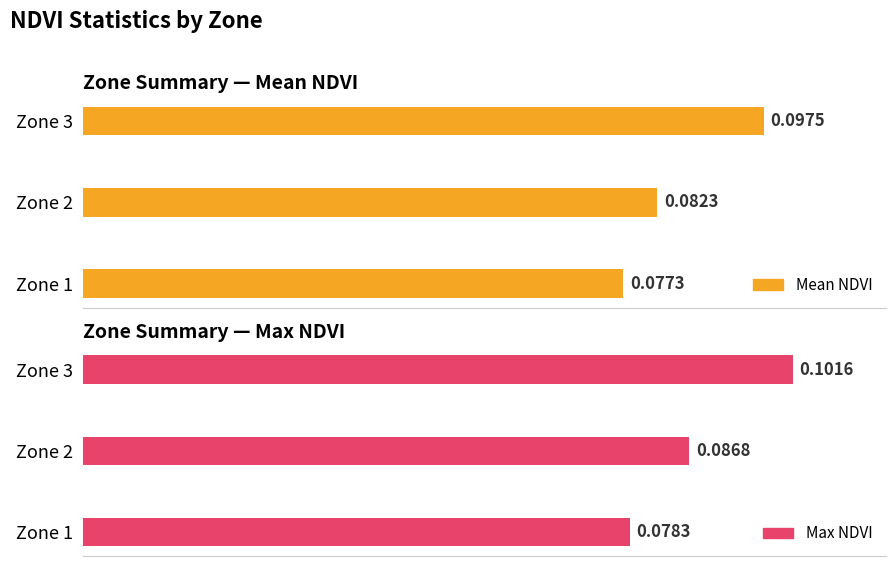

How many groups of bars are there?

3